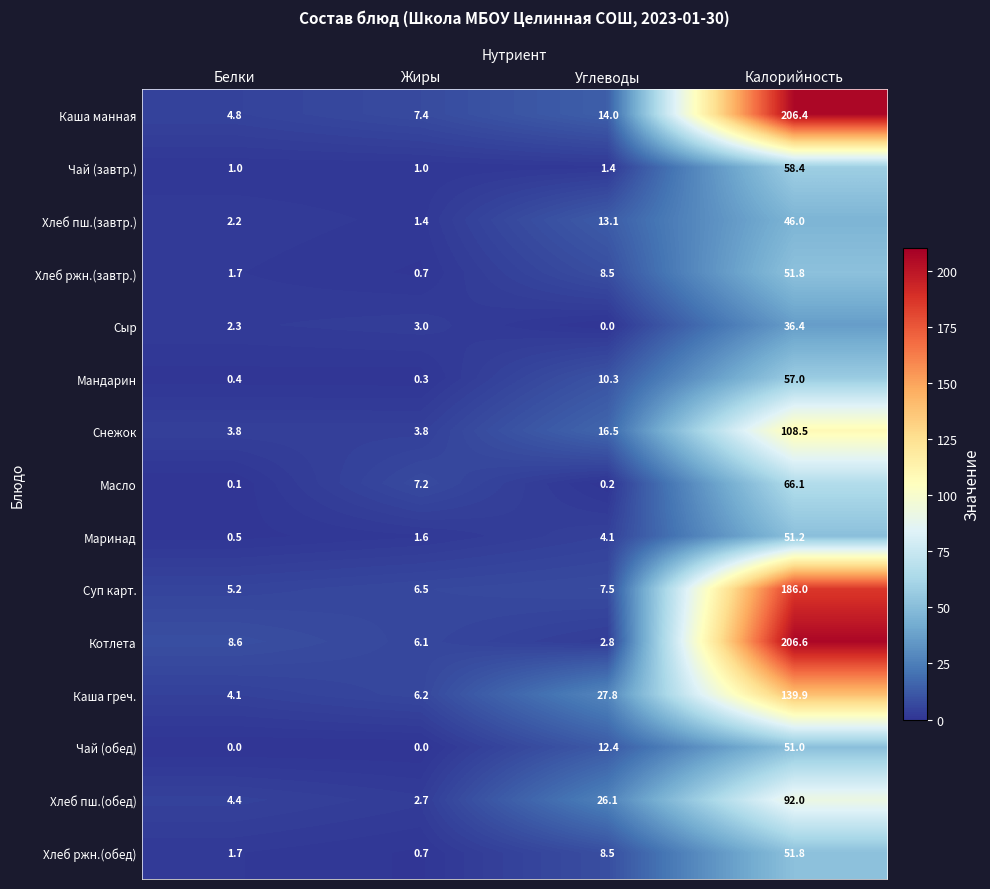

Which series has the widest spread of values?

Котлета